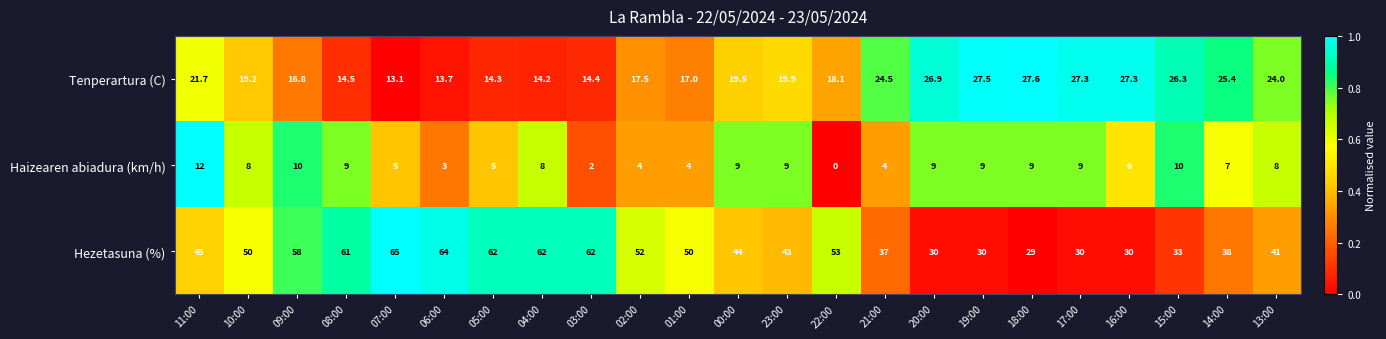

Where does the Haizearen abiadura (km/h) series first go above 8?

11:00